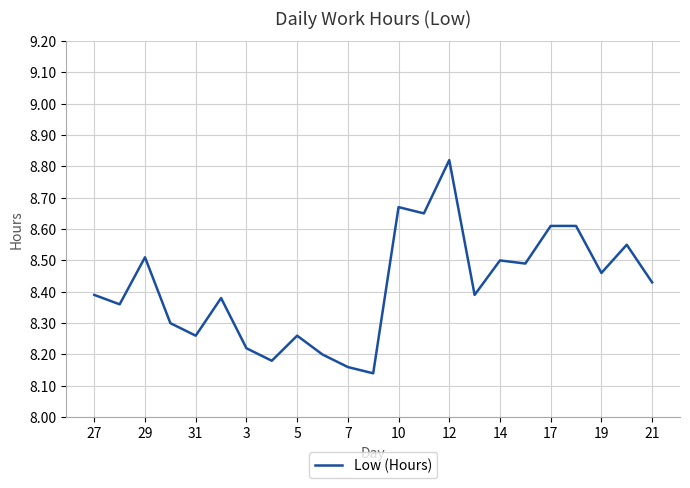

True or false: there are more than 2 points higher than both neighbors.

True